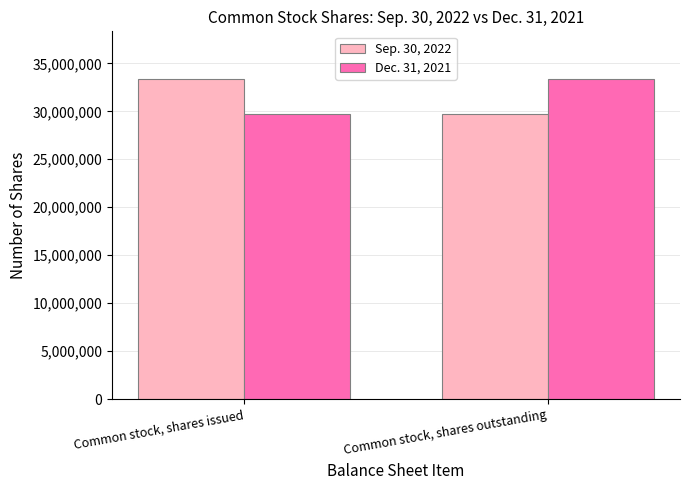

How many Dec. 31, 2021 values are between 29730424 and 33332189?

2